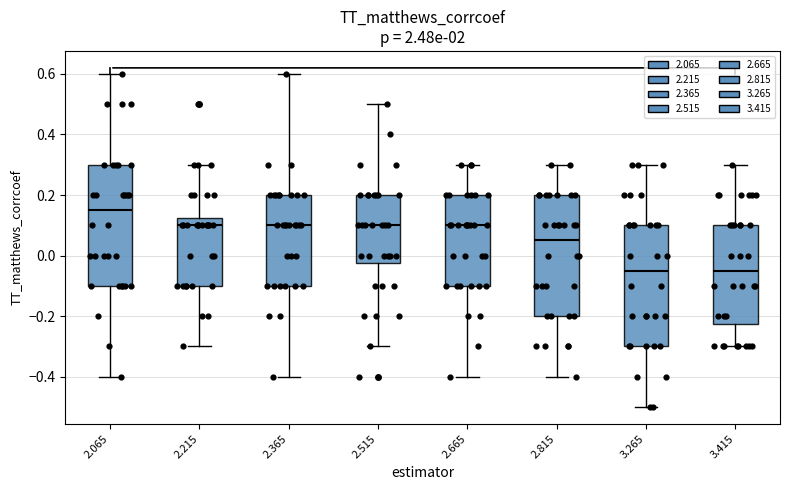

Reading left to right, read every box against the y-axis: the position of its median line, the range the box covers, and the ends of its whiskers. The values are not printed on the chart, so give them approximately, as read against the axis.

2.065: median 0.16, box -0.10 to 0.30, whiskers -0.40 to 0.60
2.215: median 0.10, box -0.10 to 0.12, whiskers -0.30 to 0.30
2.365: median 0.10, box -0.10 to 0.20, whiskers -0.40 to 0.60
2.515: median 0.10, box -0.02 to 0.20, whiskers -0.30 to 0.50
2.665: median 0.10, box -0.10 to 0.20, whiskers -0.40 to 0.30
2.815: median 0.06, box -0.20 to 0.20, whiskers -0.40 to 0.30
3.265: median -0.04, box -0.30 to 0.10, whiskers -0.50 to 0.30
3.415: median -0.04, box -0.22 to 0.10, whiskers -0.30 to 0.30